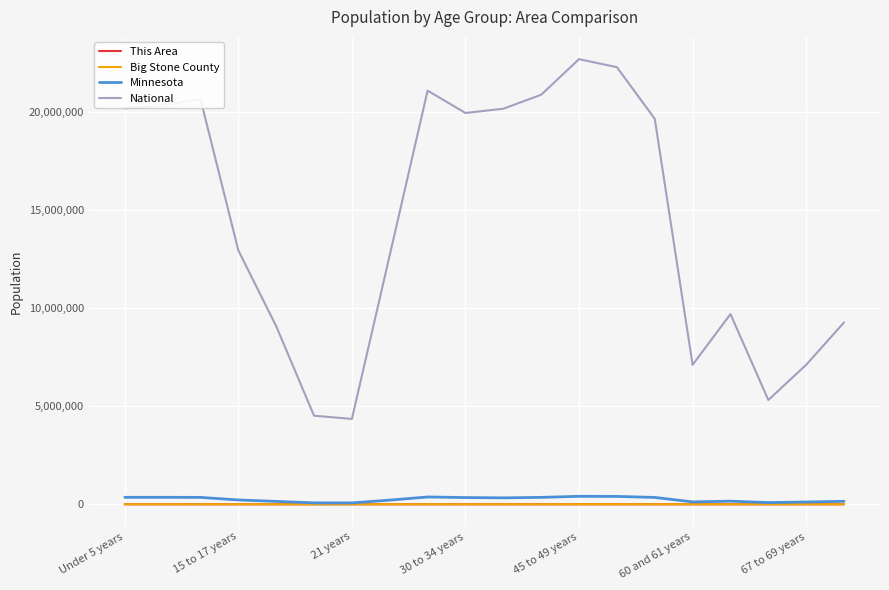

True or false: Big Stone County and This Area cross at least once.

False